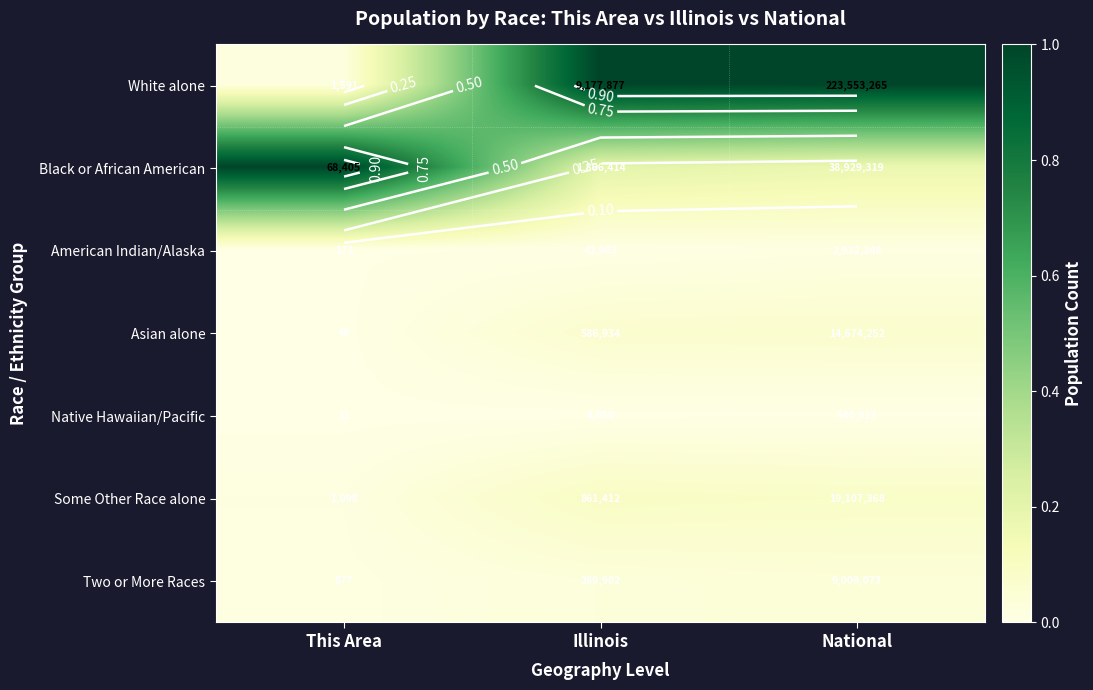

The Native Hawaiian/Pacific series shows 0.0 at This Area. True or false?

False